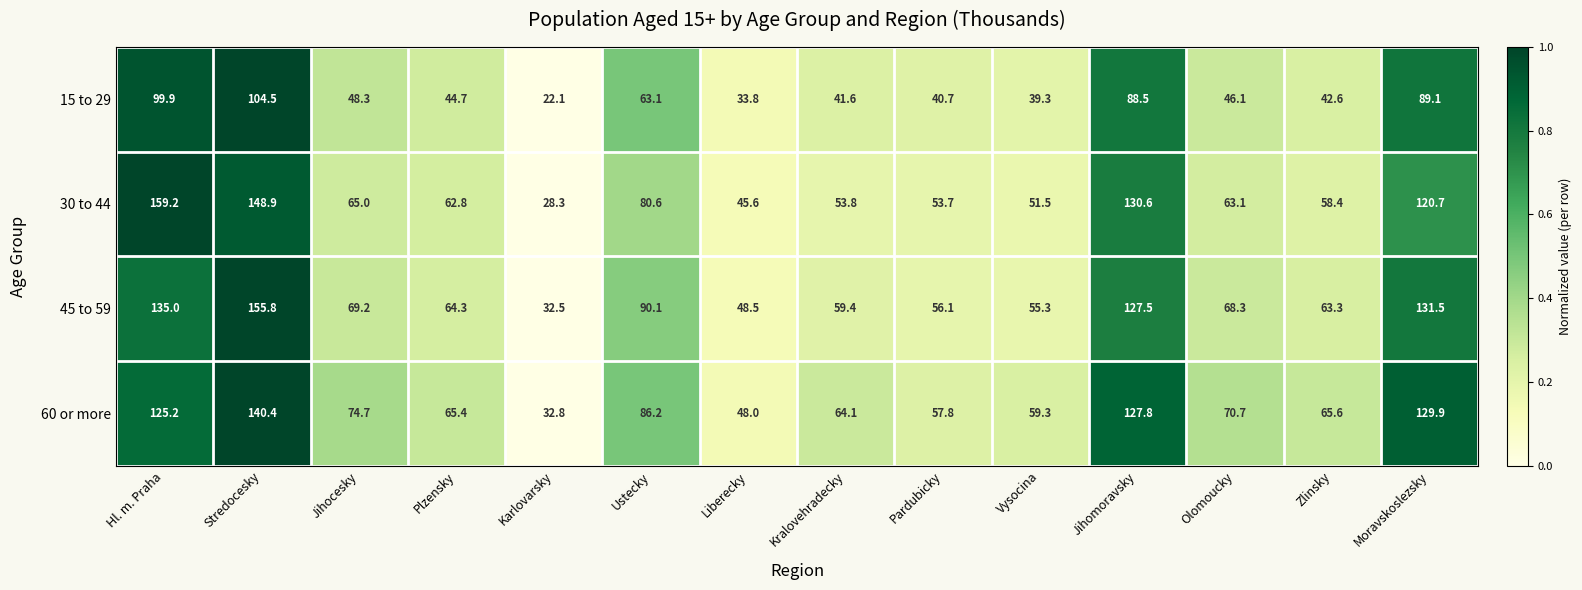

What is the spread (max minus min) of values at Jihocesky?

26.4